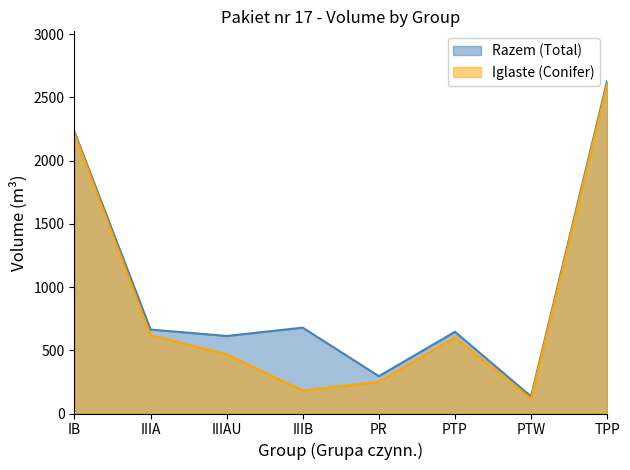

Rank the series at IIIAU from lowest to highest value.

Iglaste (Conifer), Razem (Total)